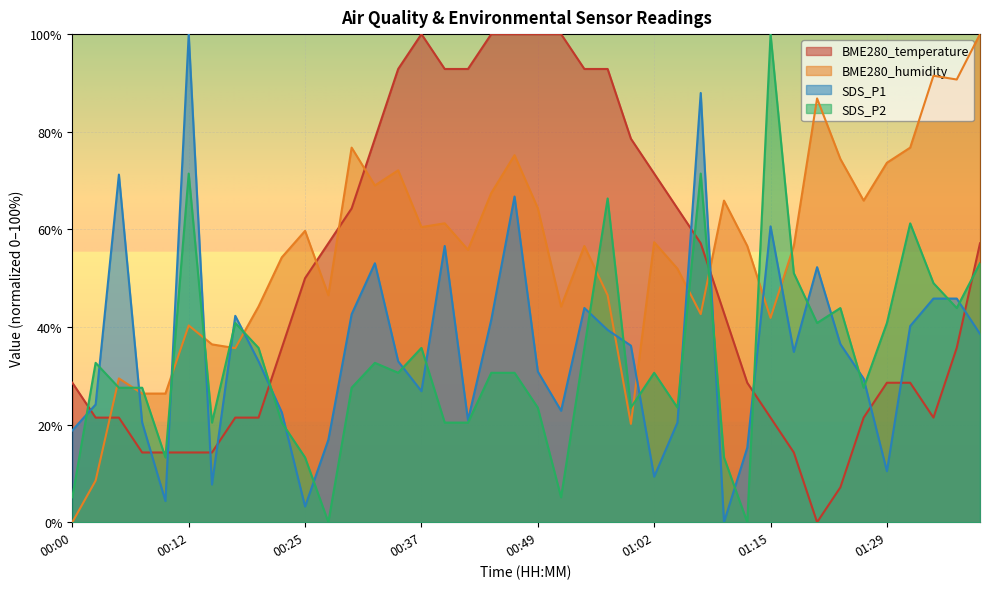

What is the maximum value shown in the chart?

100.0